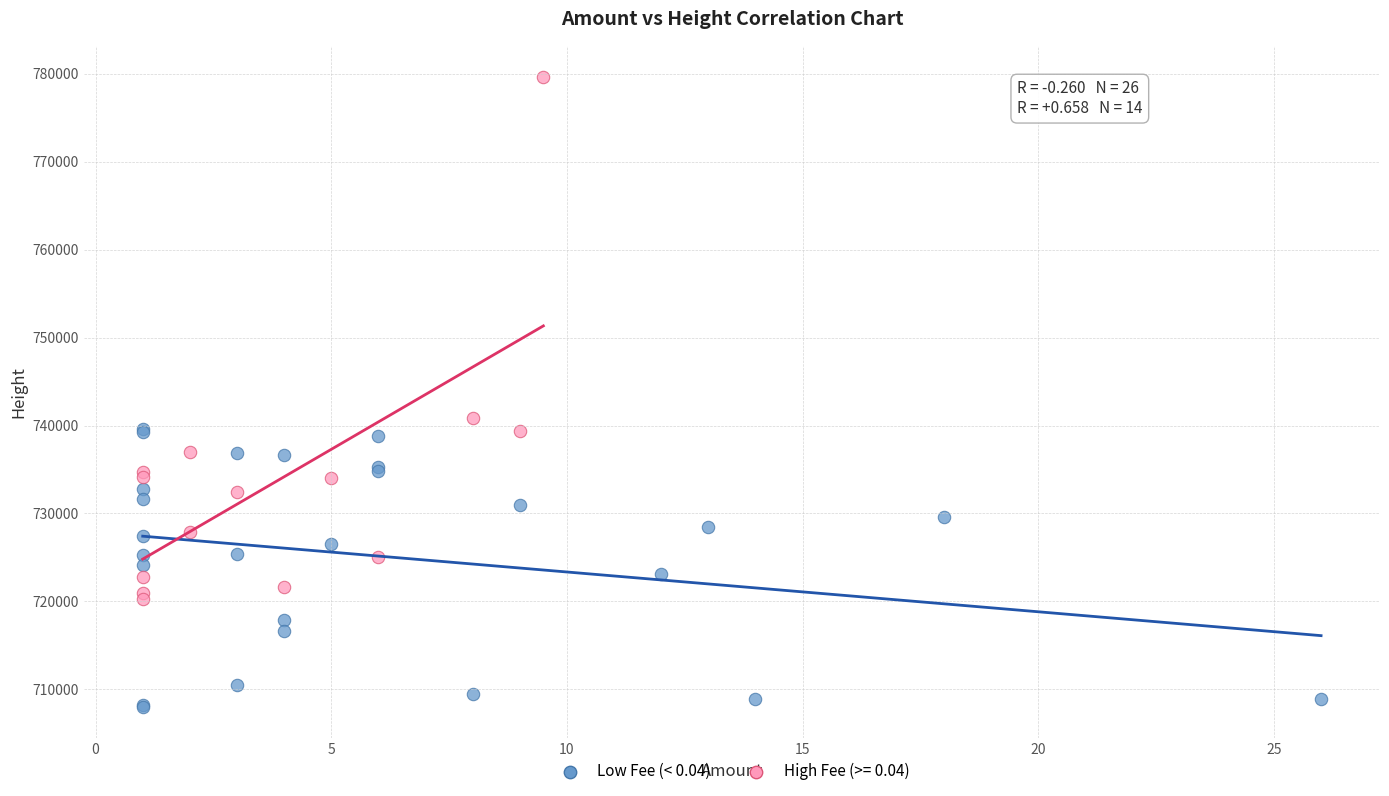

Which series reaches the maximum Y coordinate?

High Fee (>= 0.04)